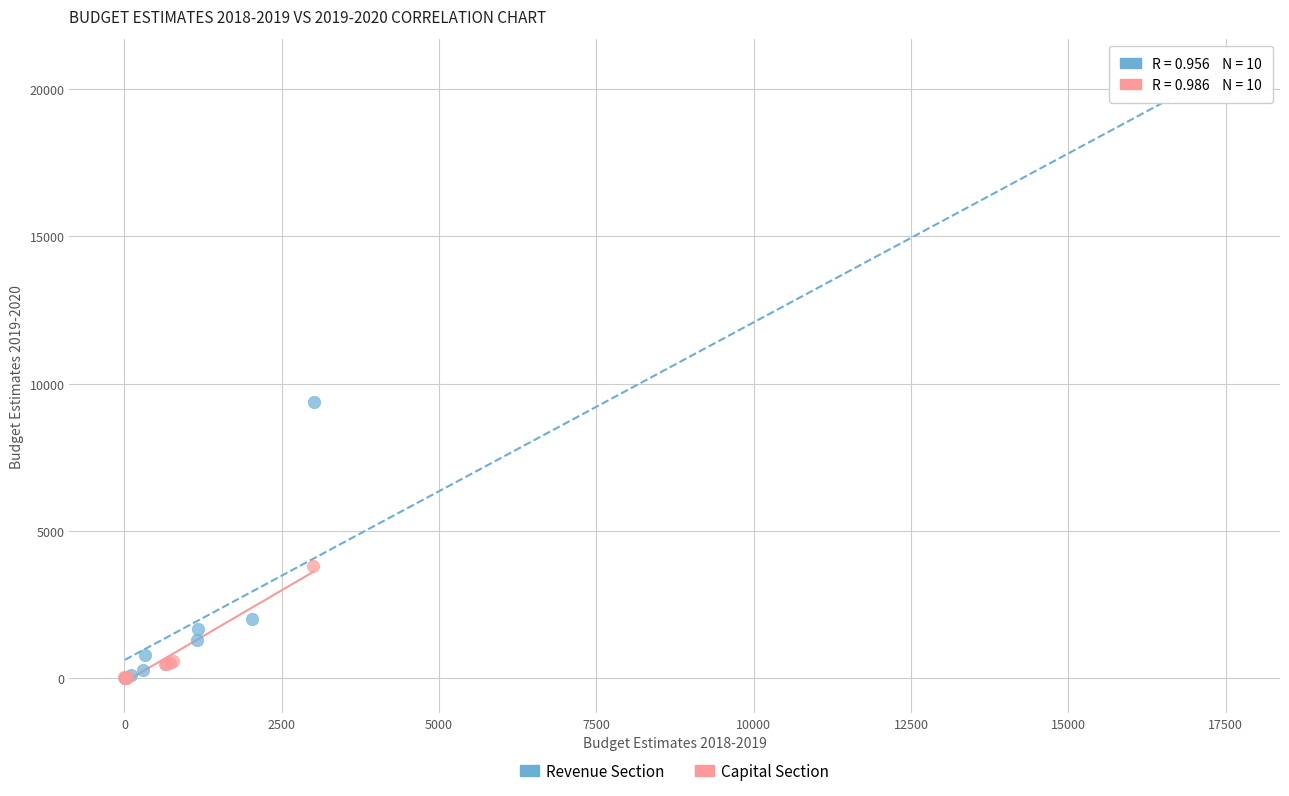

Which series reaches the maximum Y coordinate?

Revenue Section